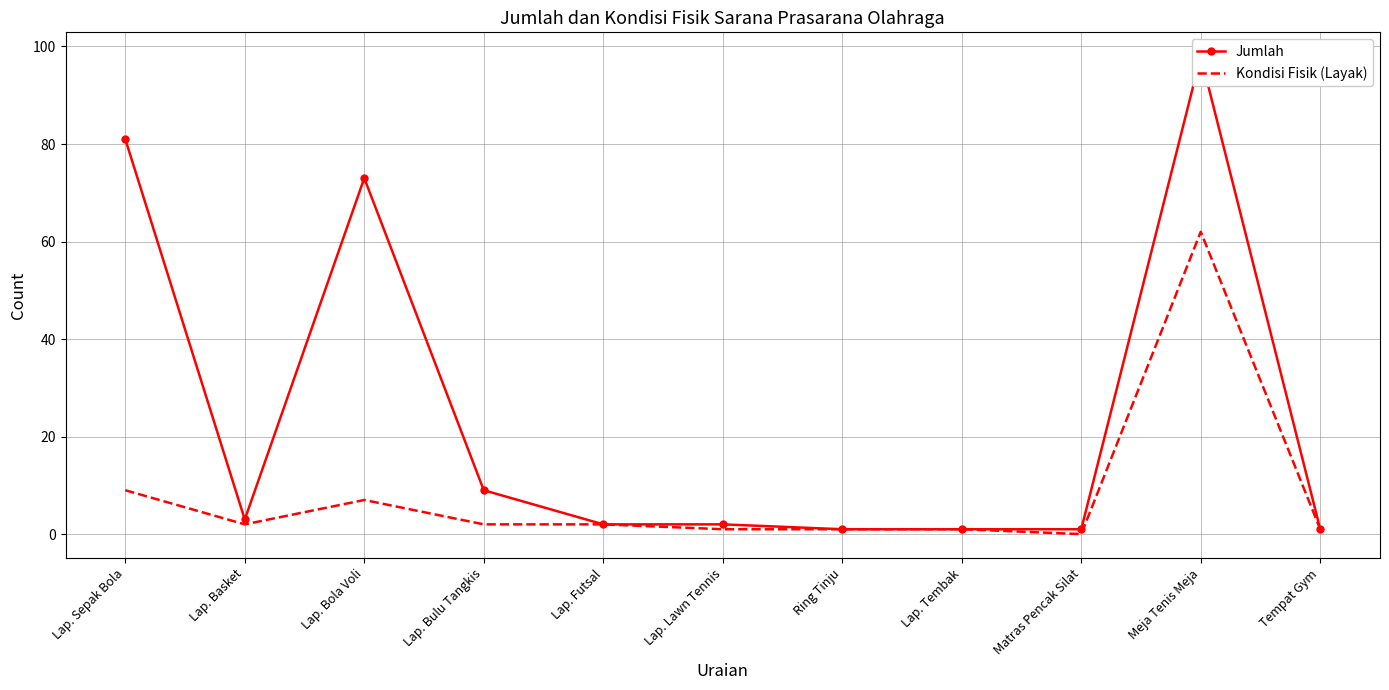

True or false: Kondisi Fisik (Layak) has a value of 37 at Meja Tenis Meja.

False